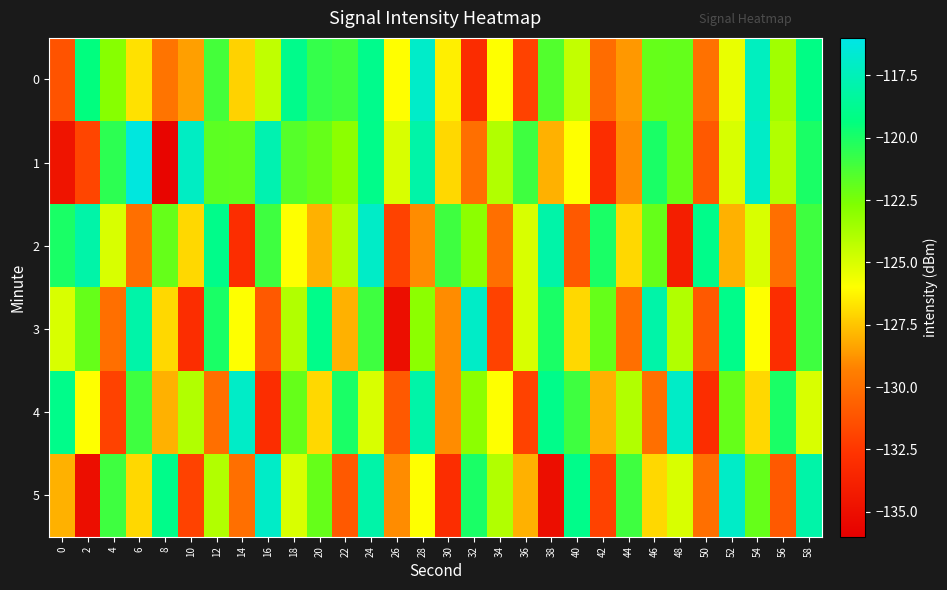

At how many categories does at least one series exceed -123?

28